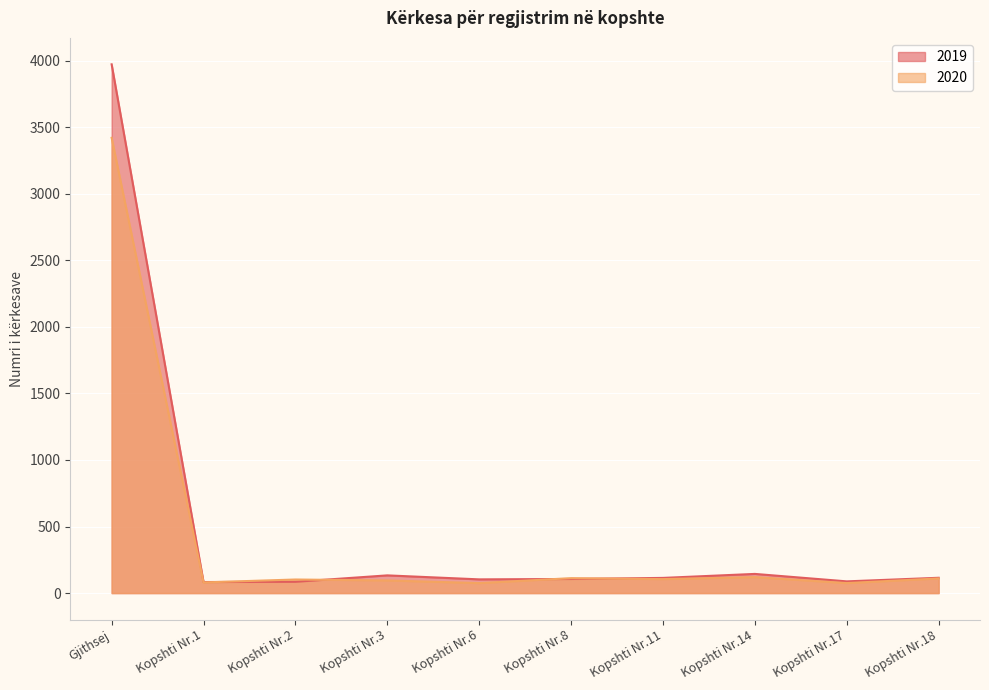

How many interior local peaks does the 2020 series have?

3